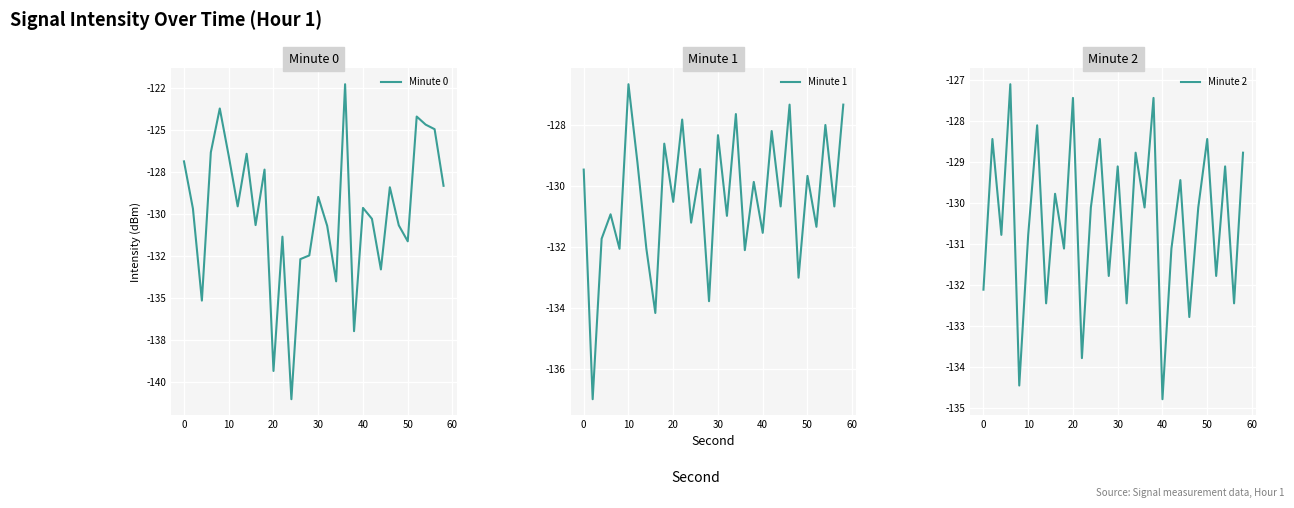

Rank the series at 20 from highest to lowest value.

Minute 0, Minute 2, Minute 1